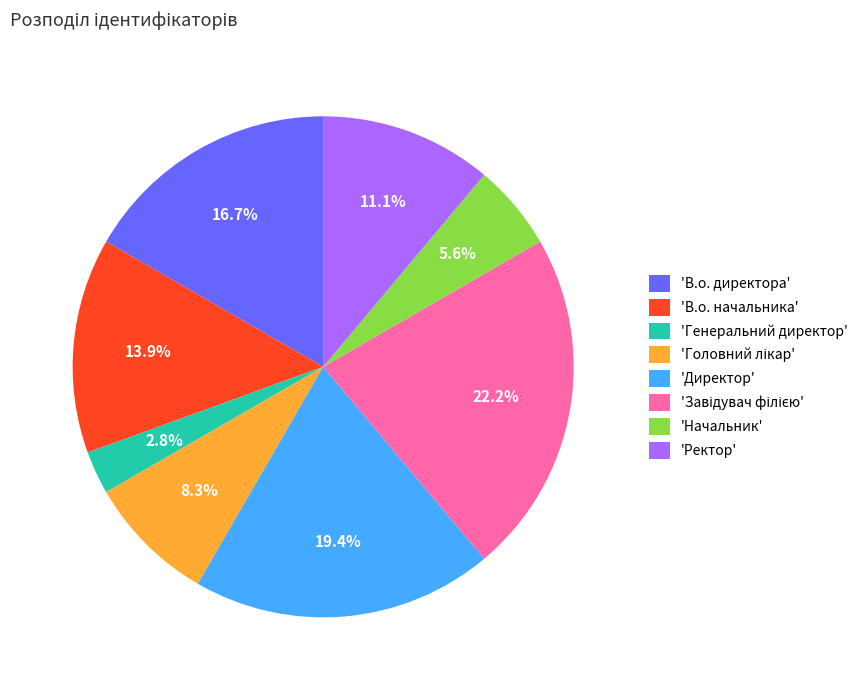

To the nearest percent, what is the difference between the largest and smallest slice percentages?

19%